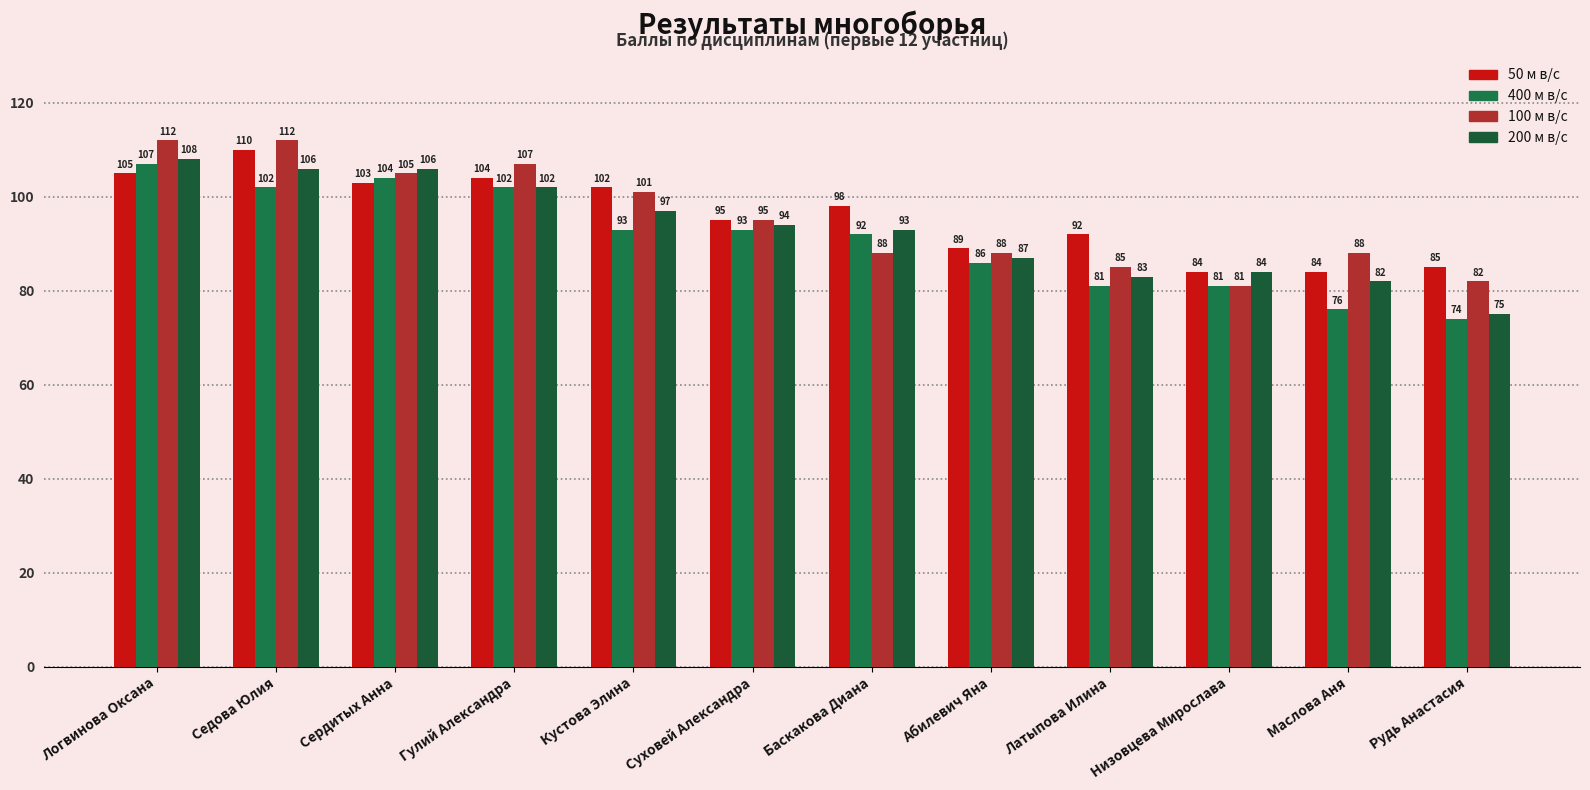

Rank the series by their maximum value, from highest to lowest.

100 м в/с, 50 м в/с, 200 м в/с, 400 м в/с